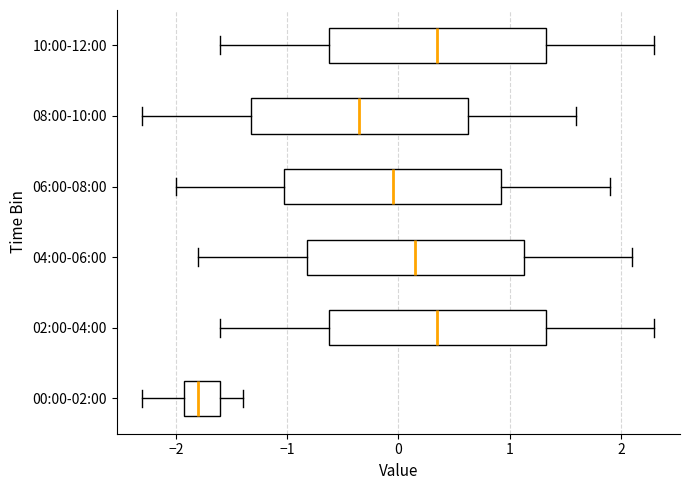

Where does the median line of the box for 08:00-10:00 sit on the x-axis? The values are not printed on the chart, so give them approximately, as read against the axis.

-0.3